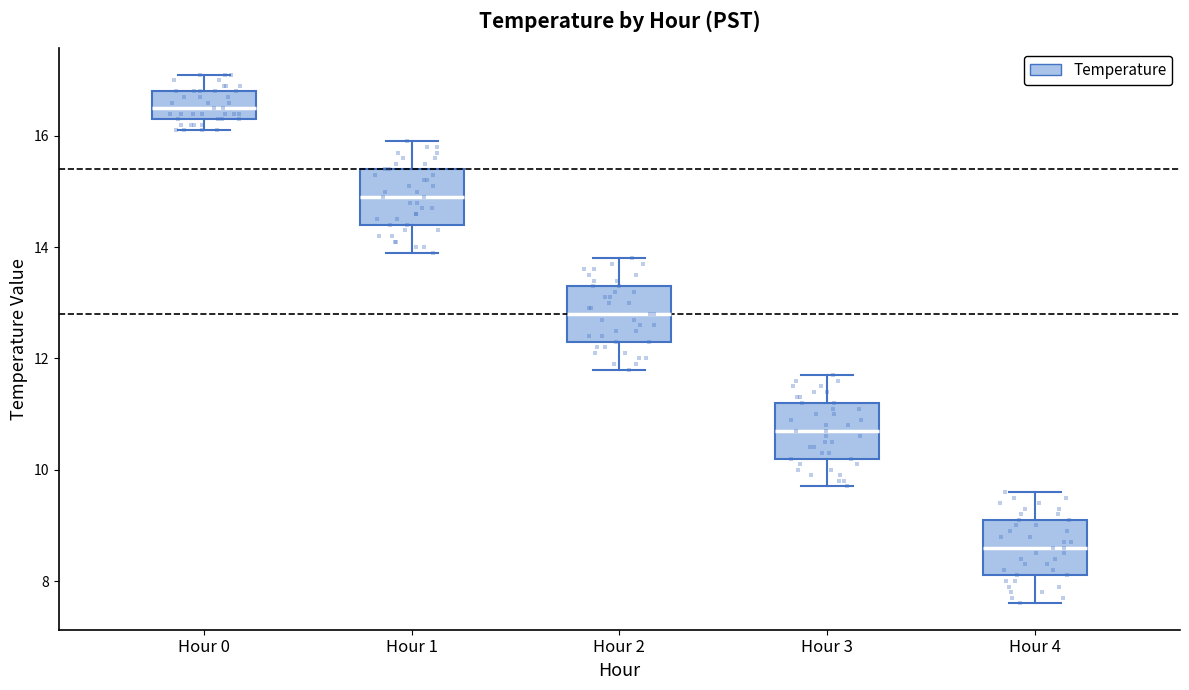

Reading left to right, read every box against the y-axis: the position of its median line, the range the box covers, and the ends of its whiskers. The values are not printed on the chart, so give them approximately, as read against the axis.

Hour 0: median 16.6, box 16.4 to 16.8, whiskers 16.2 to 17.2
Hour 1: median 15.0, box 14.4 to 15.4, whiskers 14.0 to 16.0
Hour 2: median 12.8, box 12.4 to 13.4, whiskers 11.8 to 13.8
Hour 3: median 10.8, box 10.2 to 11.2, whiskers 9.8 to 11.8
Hour 4: median 8.6, box 8.2 to 9.2, whiskers 7.6 to 9.6